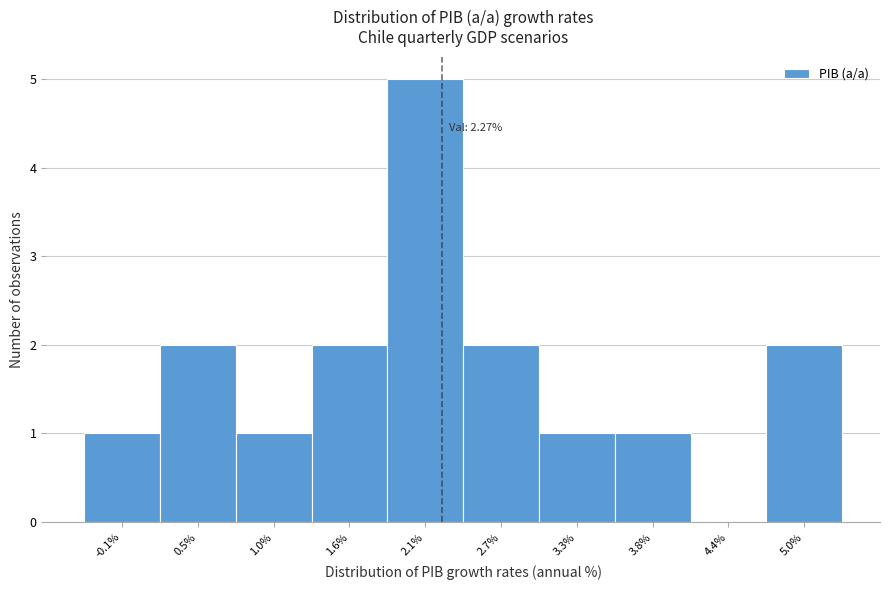

Over which range of the x-axis is the bar tallest?

1.9 to 2.4